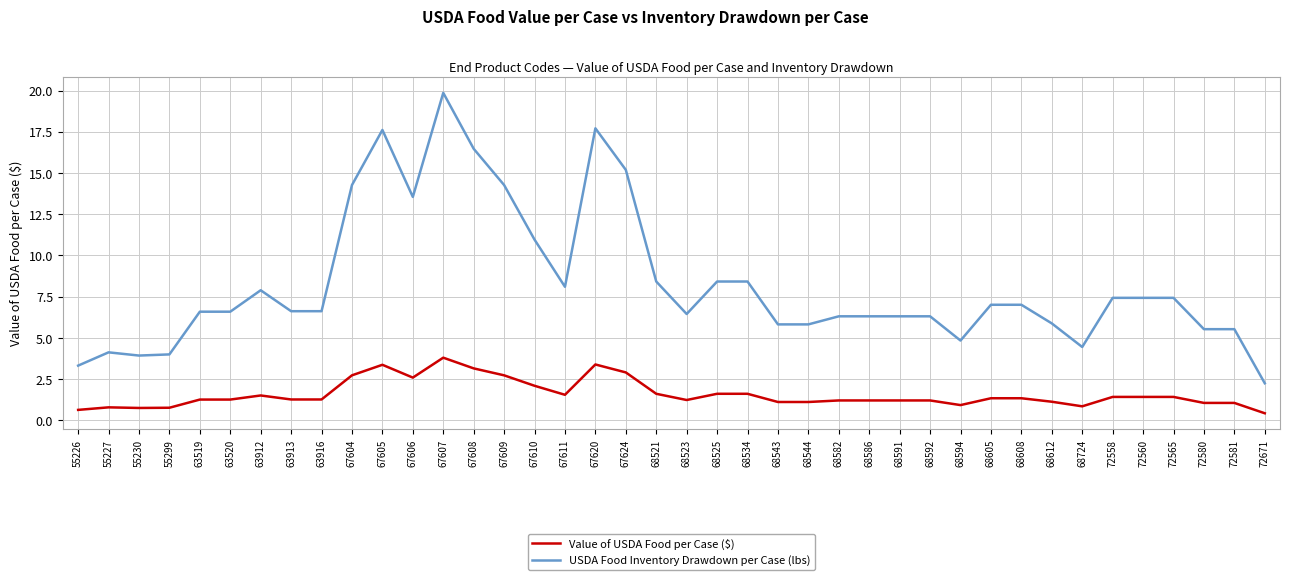

True or false: Value of USDA Food per Case ($) and USDA Food Inventory Drawdown per Case (lbs) cross at least once.

False